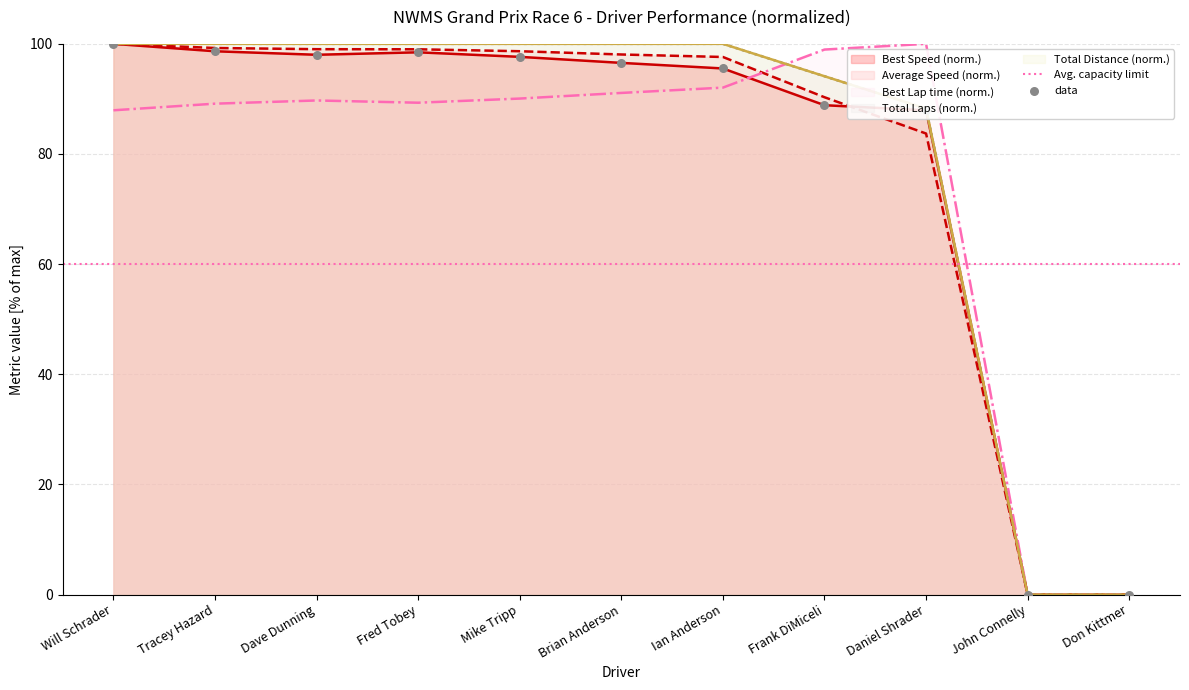

Which series reaches the maximum Y coordinate?

Total Laps